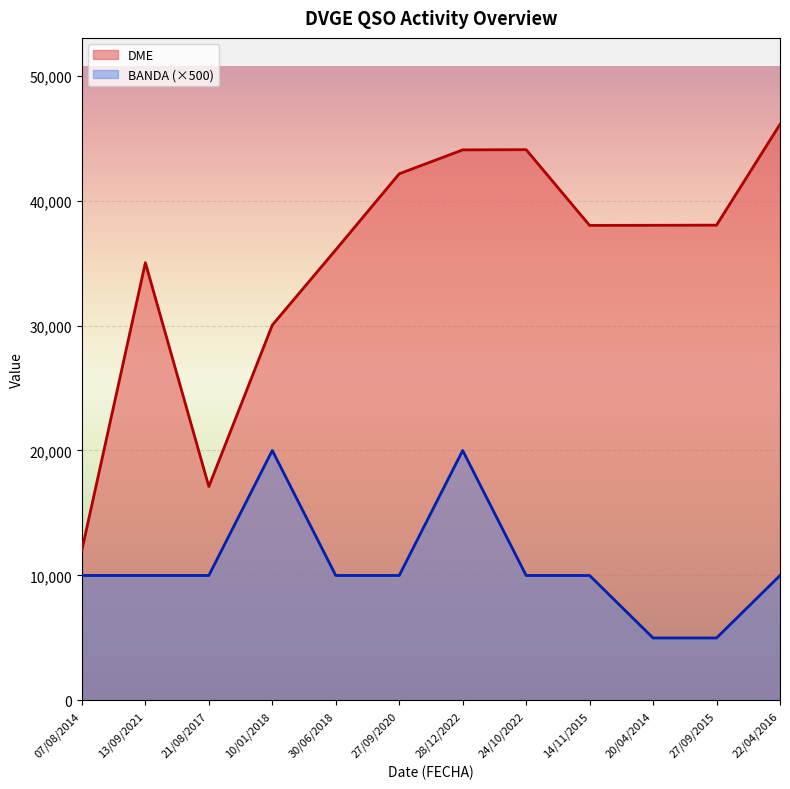

List the series in order of their peak value, lowest first.

BANDA (×500), DME